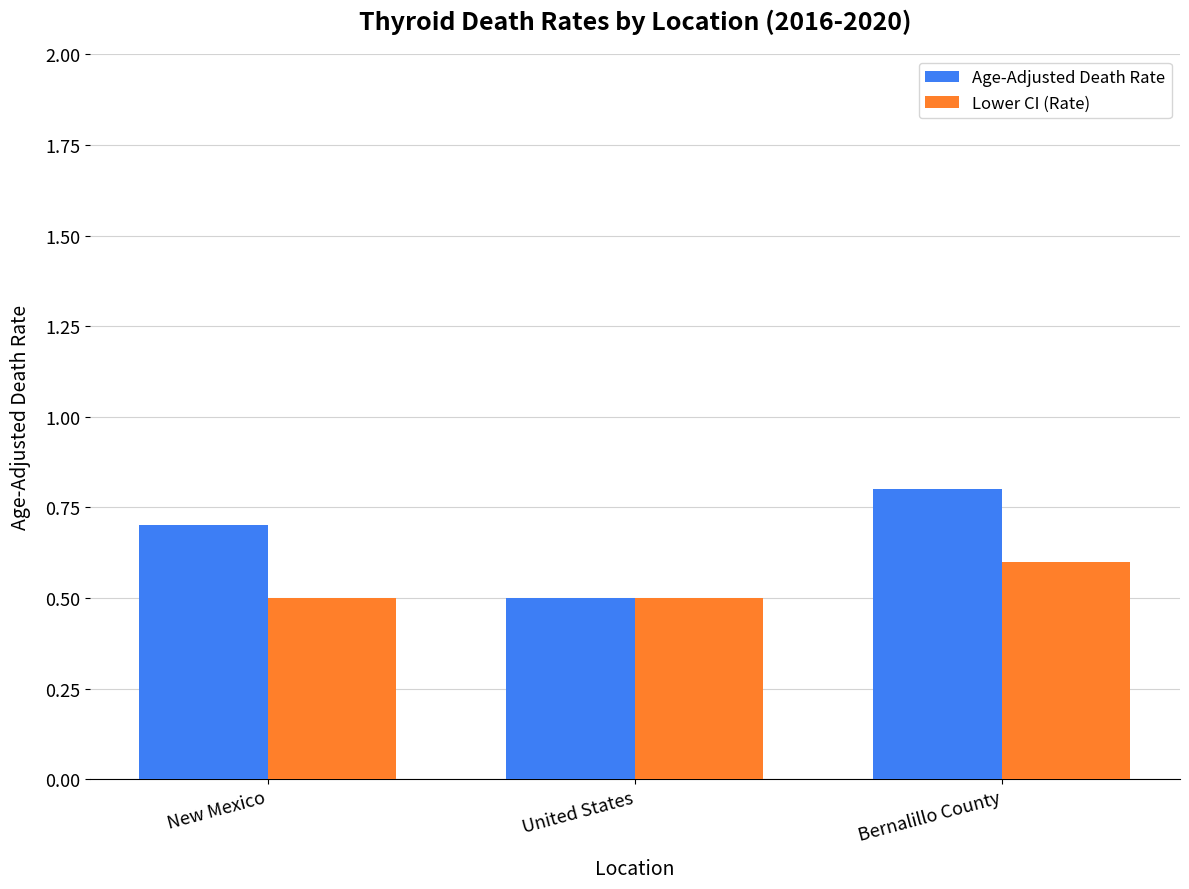

List the series in order of their peak value, lowest first.

Lower CI (Rate), Age-Adjusted Death Rate